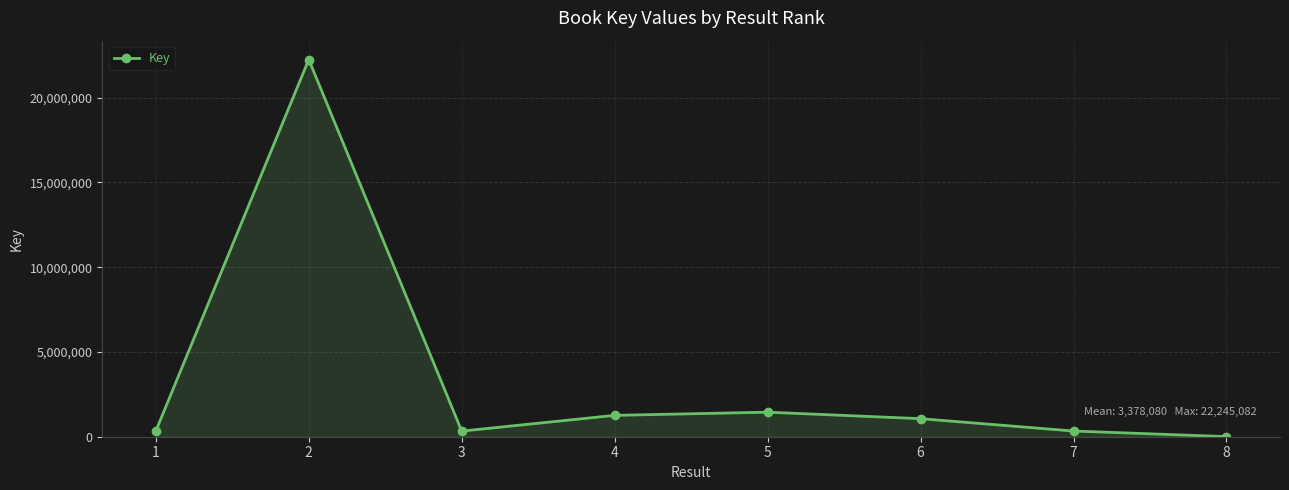

The value at 4 is 1259770. True or false?

True